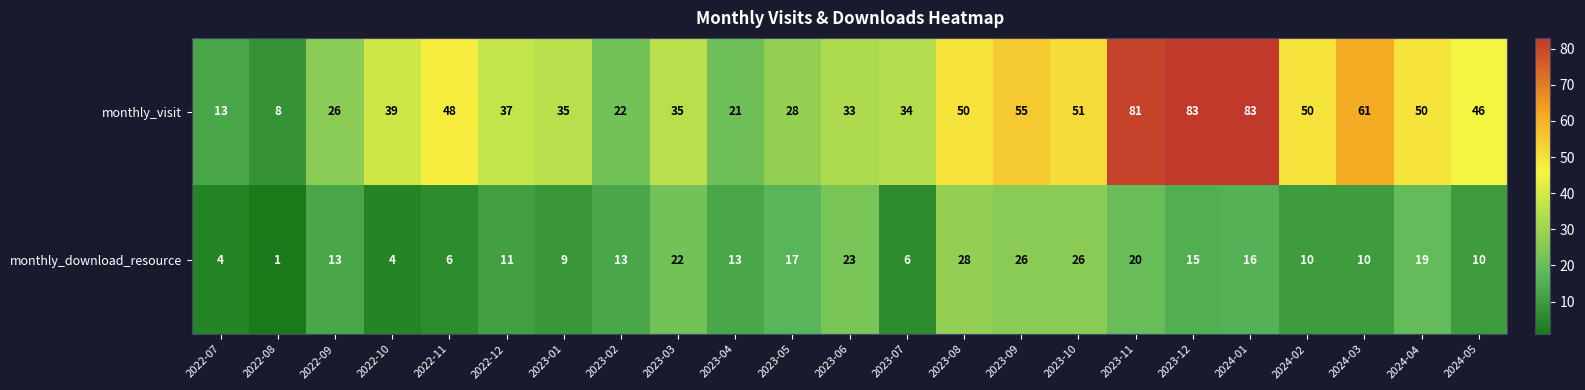

At which label does monthly_visit reach its minimum?

2022-08